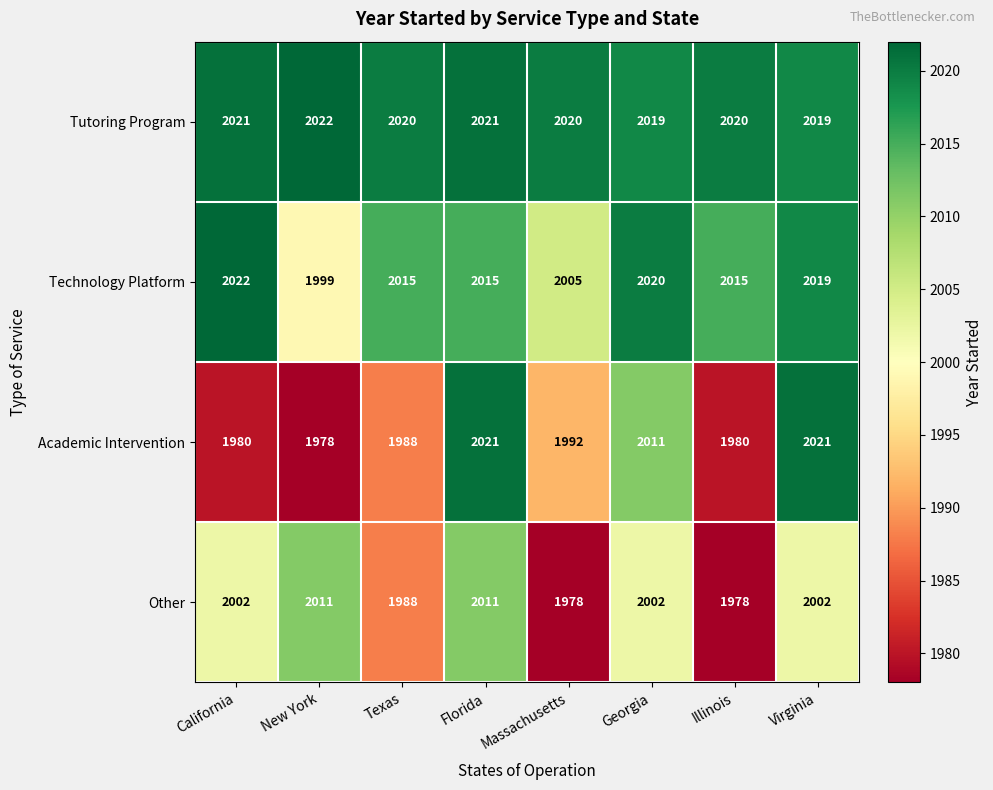

How many data points does each series have?

8